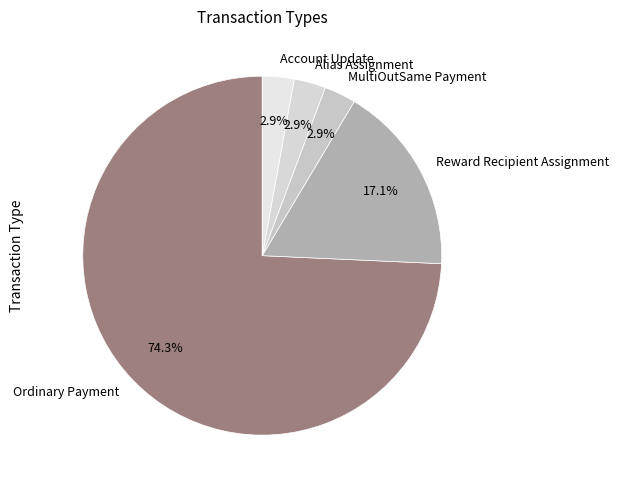

Count the number of slices in the pie.

5